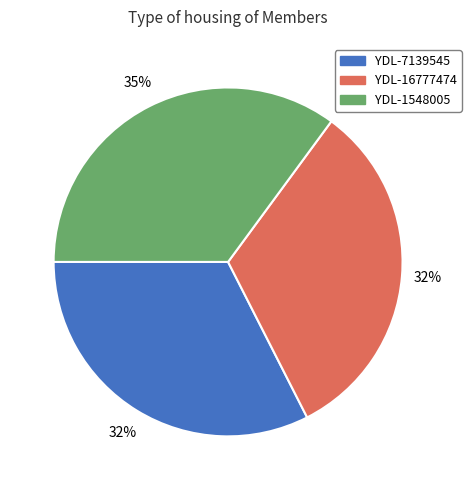

How many segments does this pie chart have?

3